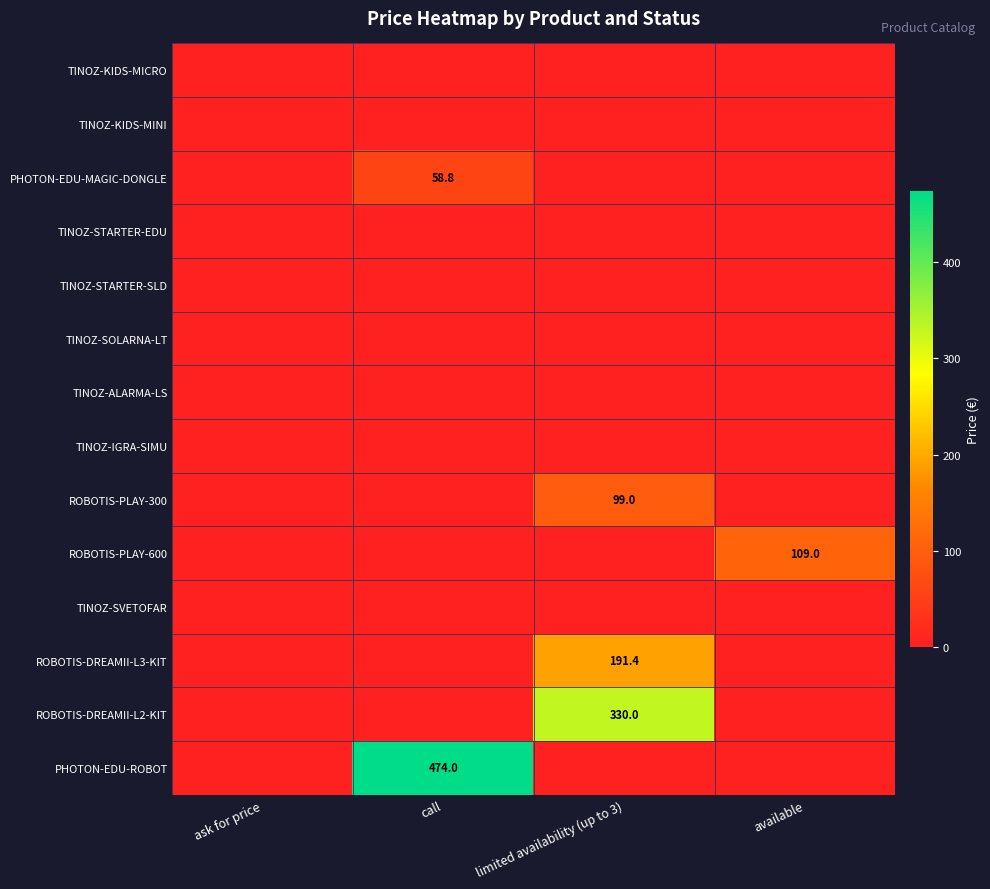

At which label is row_0 closest to 0?

ask for price